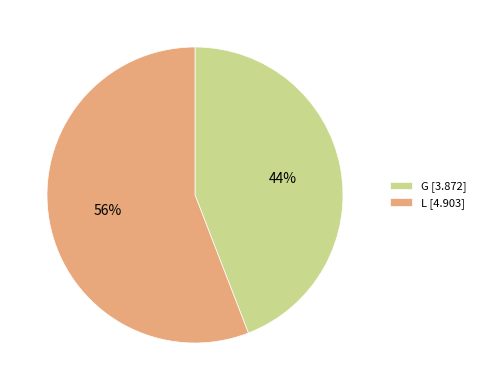

Count the number of slices in the pie.

2